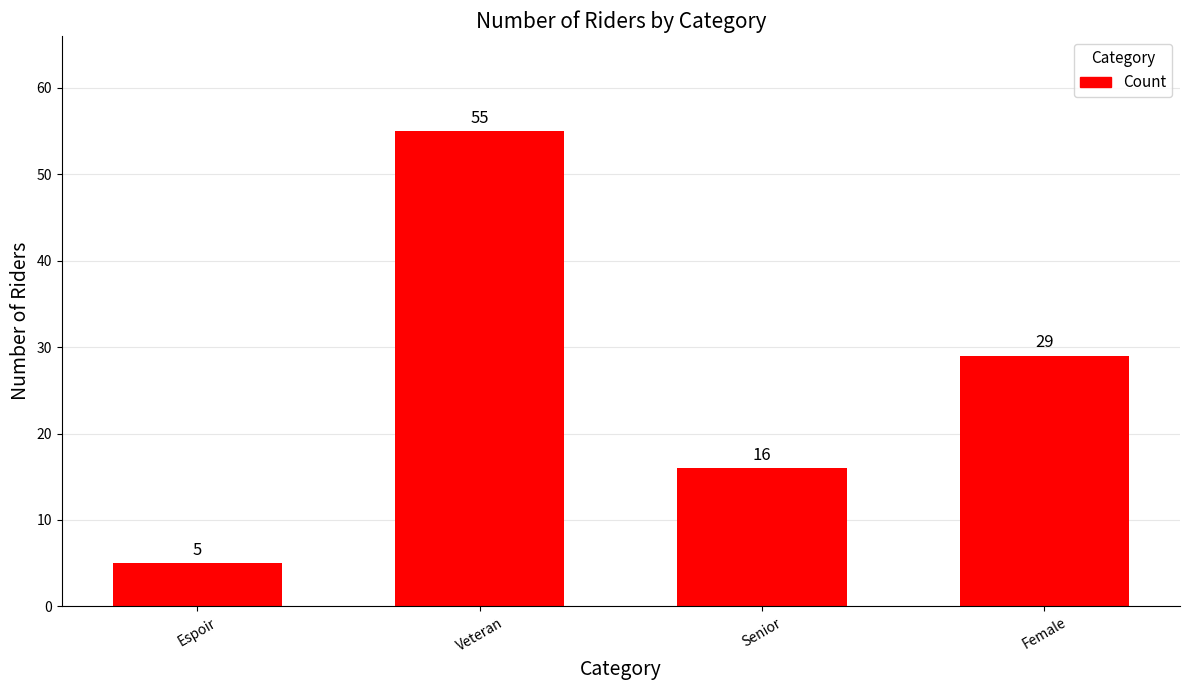

What is the change in value from Espoir to Senior?

+11